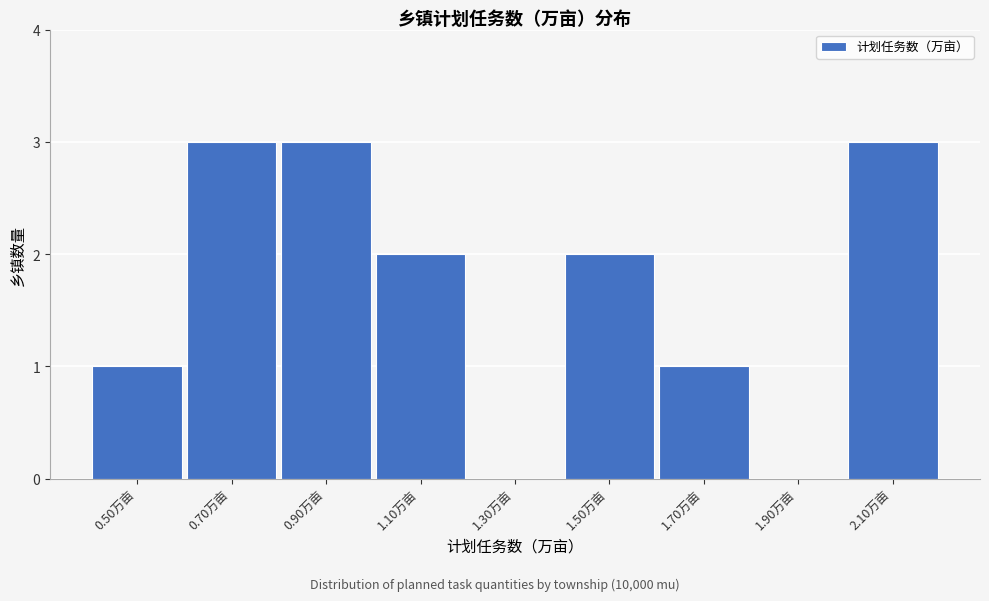

Reading left to right, list all the values displayed in this chart.

0.50万亩=1	0.70万亩=3	0.90万亩=3	1.10万亩=2	1.30万亩=0	1.50万亩=2	1.70万亩=1	1.90万亩=0	2.10万亩=3